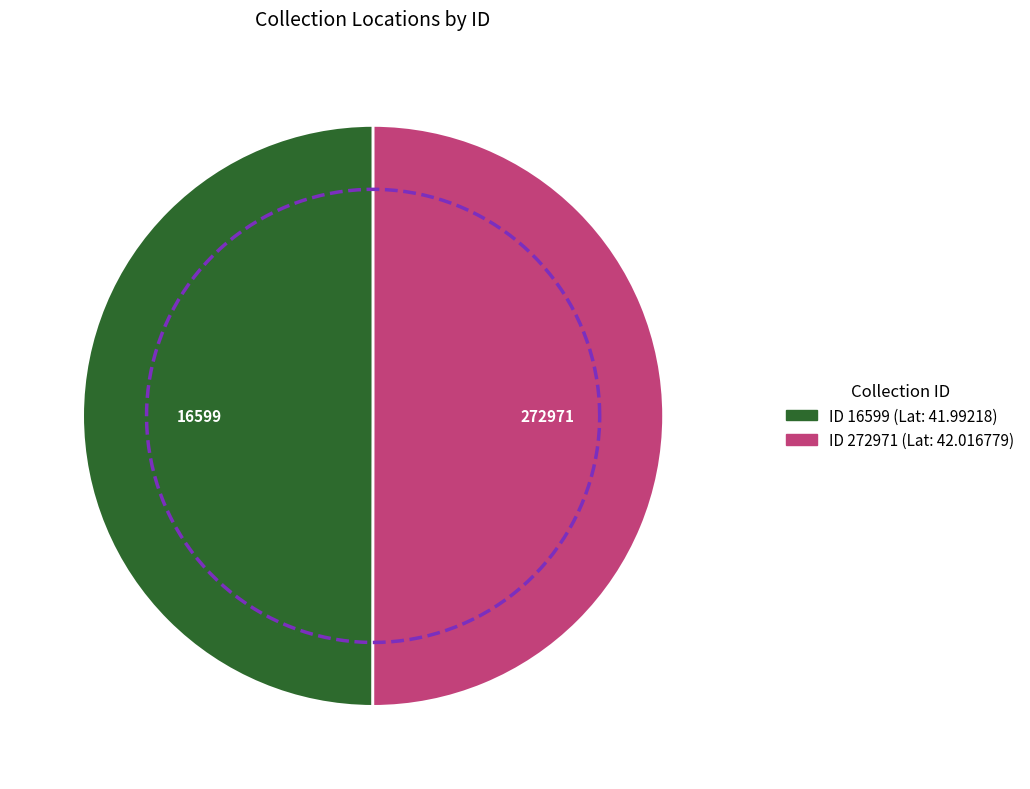

The 272971 slice represents 50% of the pie. True or false?

True